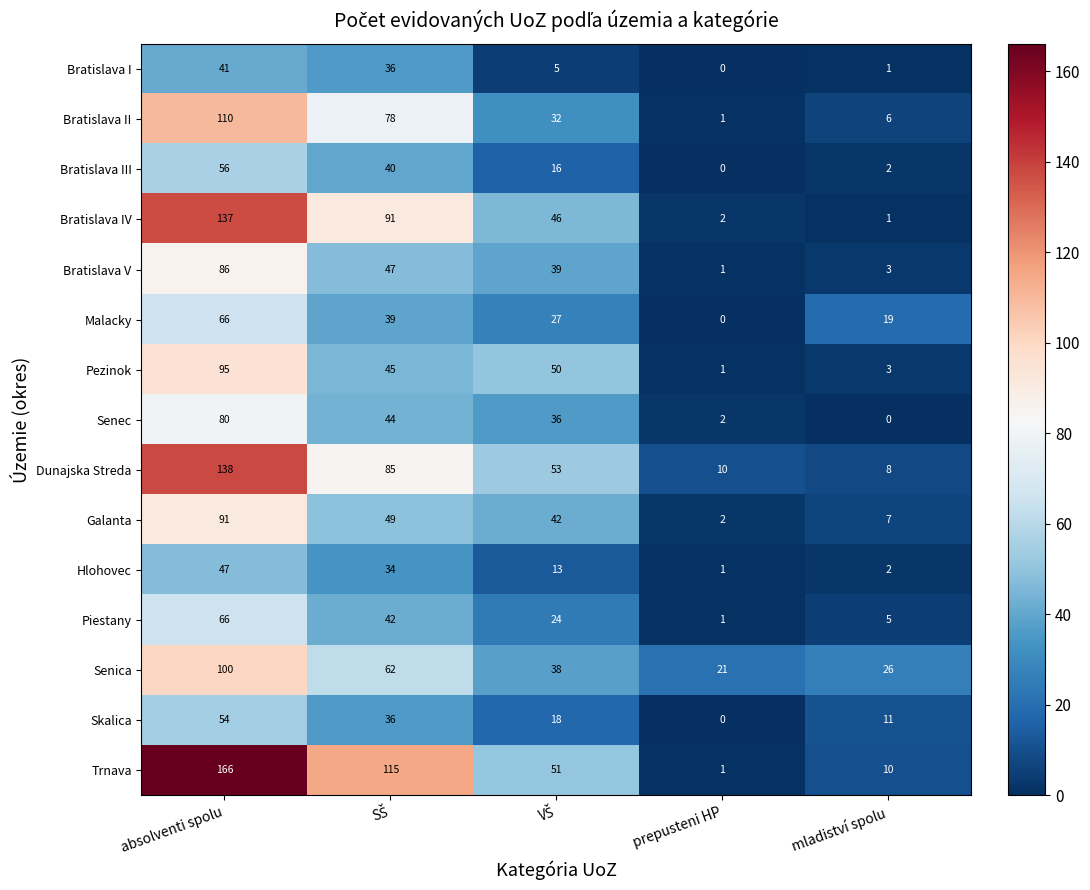

The value of Senica at mladiství spolu is 26. True or false?

True